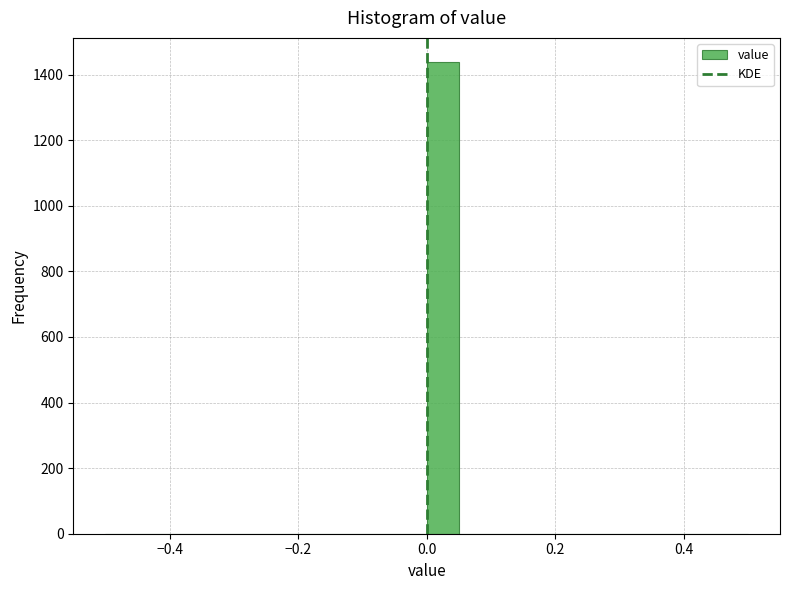

Read against the x-axis, roughly where is the centre of the tallest bar?

0.02